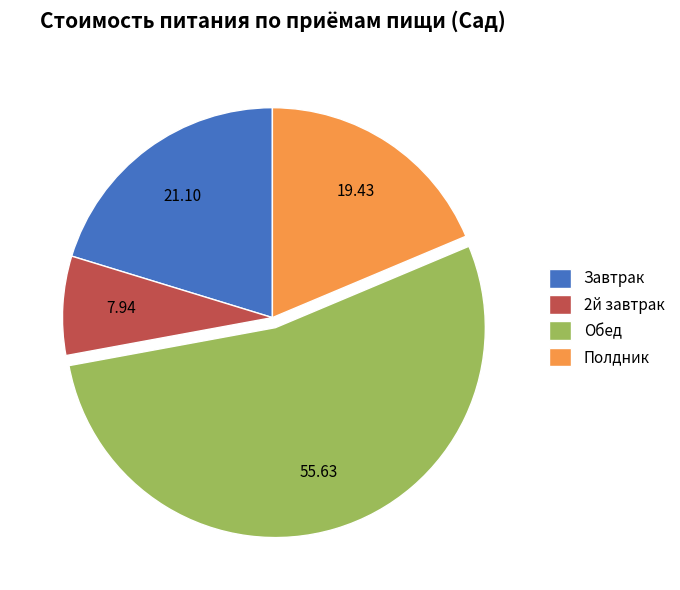

Count the number of slices in the pie.

4